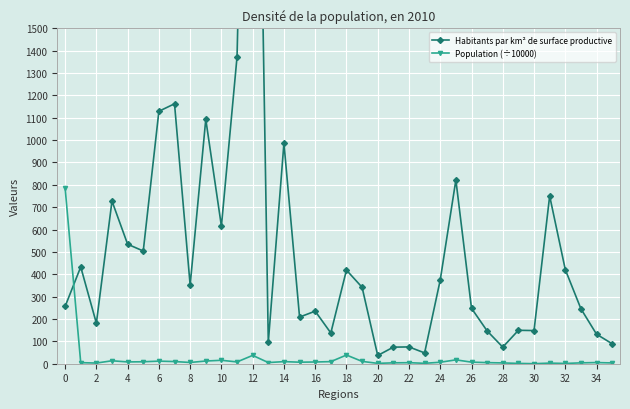

Is it true that Population (÷10000) equals 1.2 at 32?

True